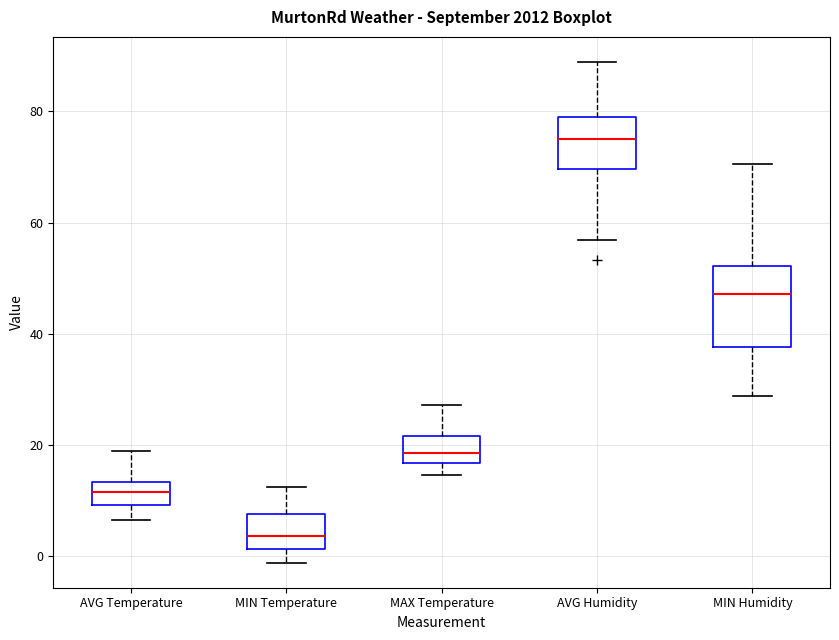

Reading left to right, transcribe this box plot: for each box, give where its median line is, the range the box spans, and where its two whiskers end, as read against the y-axis. The values are not printed on the chart, so give them approximately, as read against the axis.

AVG Temperature: median 12, box 10 to 14, whiskers 6 to 18
MIN Temperature: median 4, box 2 to 8, whiskers -2 to 12
MAX Temperature: median 18, box 16 to 22, whiskers 14 to 28
AVG Humidity: median 74, box 70 to 78, whiskers 56 to 88
MIN Humidity: median 48, box 38 to 52, whiskers 28 to 70